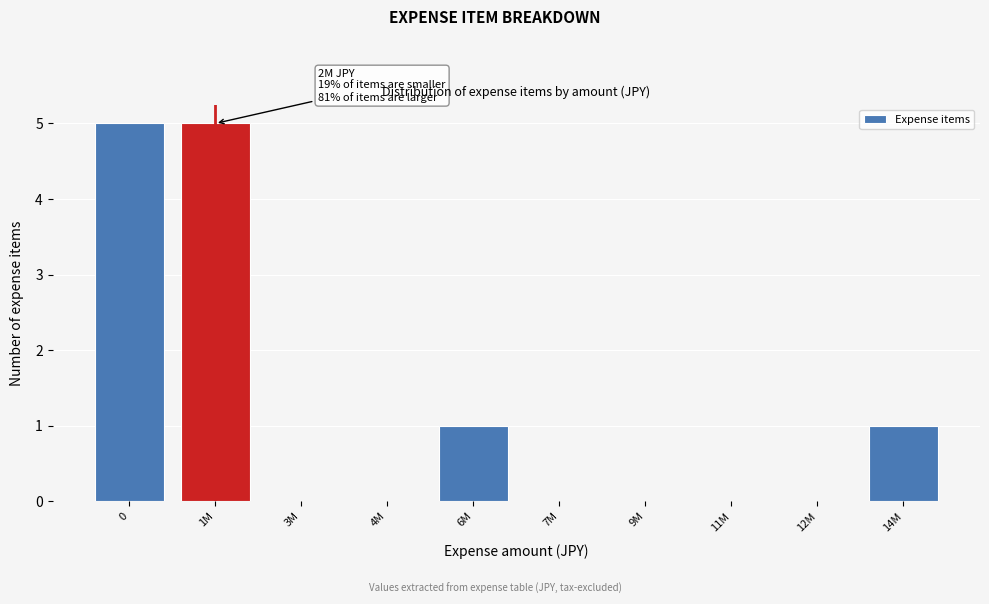

Reading left to right, list all the values displayed in this chart.

0=5	1M=5	3M=0	4M=0	6M=1	7M=0	9M=0	11M=0	12M=0	14M=1